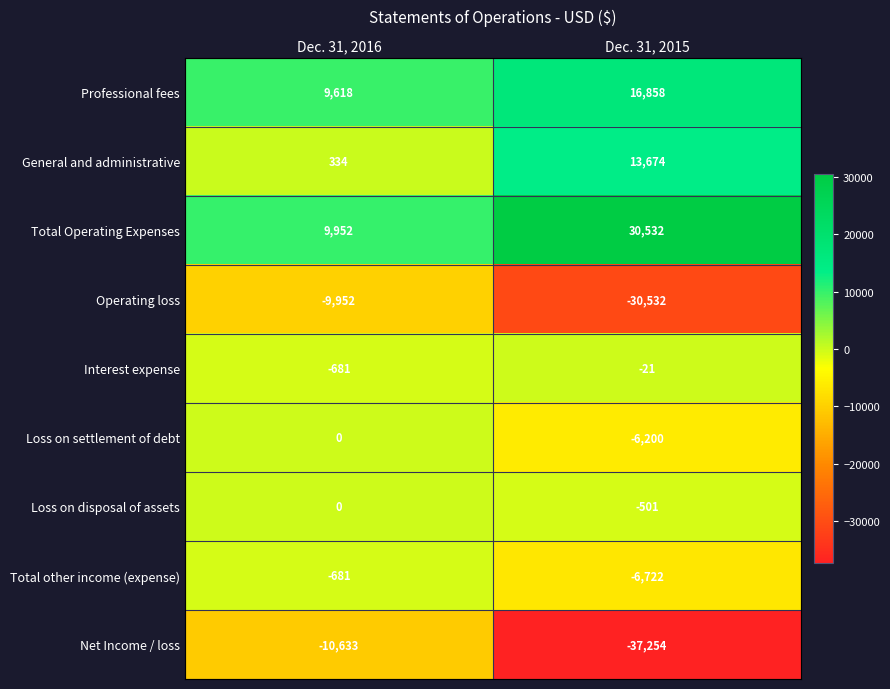

Reading left to right, list all the values displayed in this chart.

Professional fees: Dec. 31, 2016=9618	Dec. 31, 2015=16858
General and administrative: Dec. 31, 2016=334	Dec. 31, 2015=13674
Total Operating Expenses: Dec. 31, 2016=9952	Dec. 31, 2015=30532
Operating loss: Dec. 31, 2016=-9952	Dec. 31, 2015=-30532
Interest expense: Dec. 31, 2016=-681	Dec. 31, 2015=-21
Loss on settlement of debt: Dec. 31, 2016=0	Dec. 31, 2015=-6200
Loss on disposal of assets: Dec. 31, 2016=0	Dec. 31, 2015=-501
Total other income (expense): Dec. 31, 2016=-681	Dec. 31, 2015=-6722
Net Income / loss: Dec. 31, 2016=-10633	Dec. 31, 2015=-37254